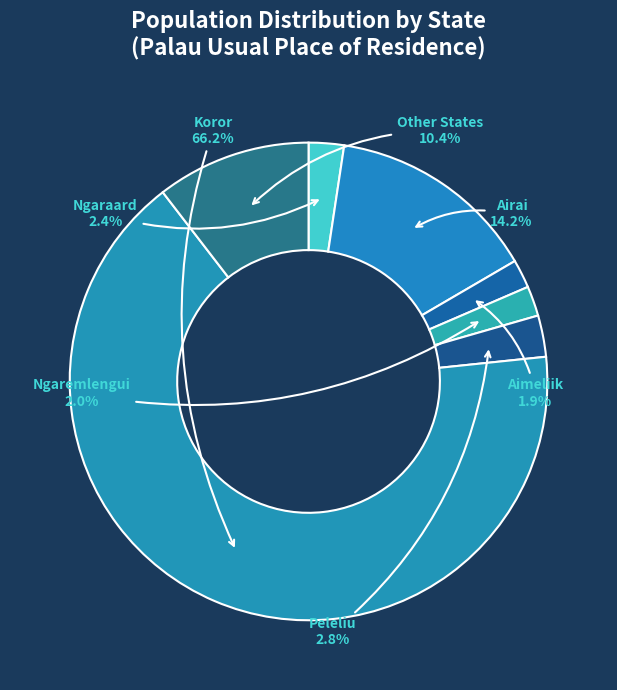

To the nearest percent, what is the combined percentage of Ngaraard and Airai?

17%